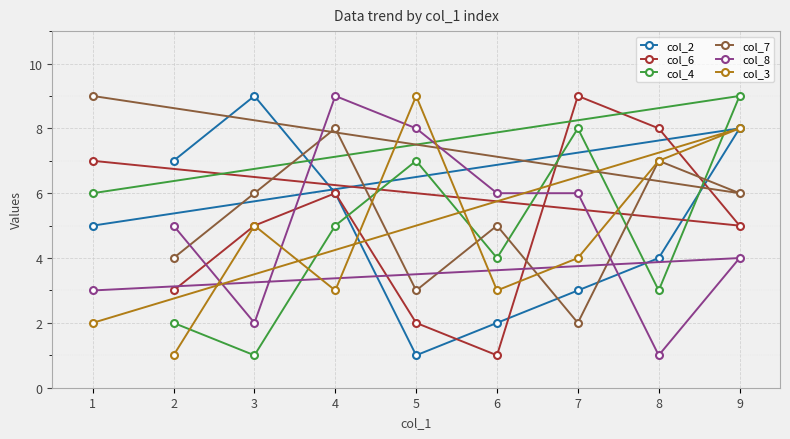

How many series are shown in this chart?

6